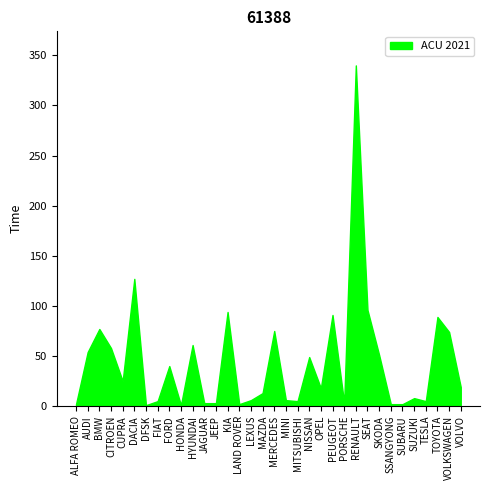

What is the difference between the maximum and minimum values?

339